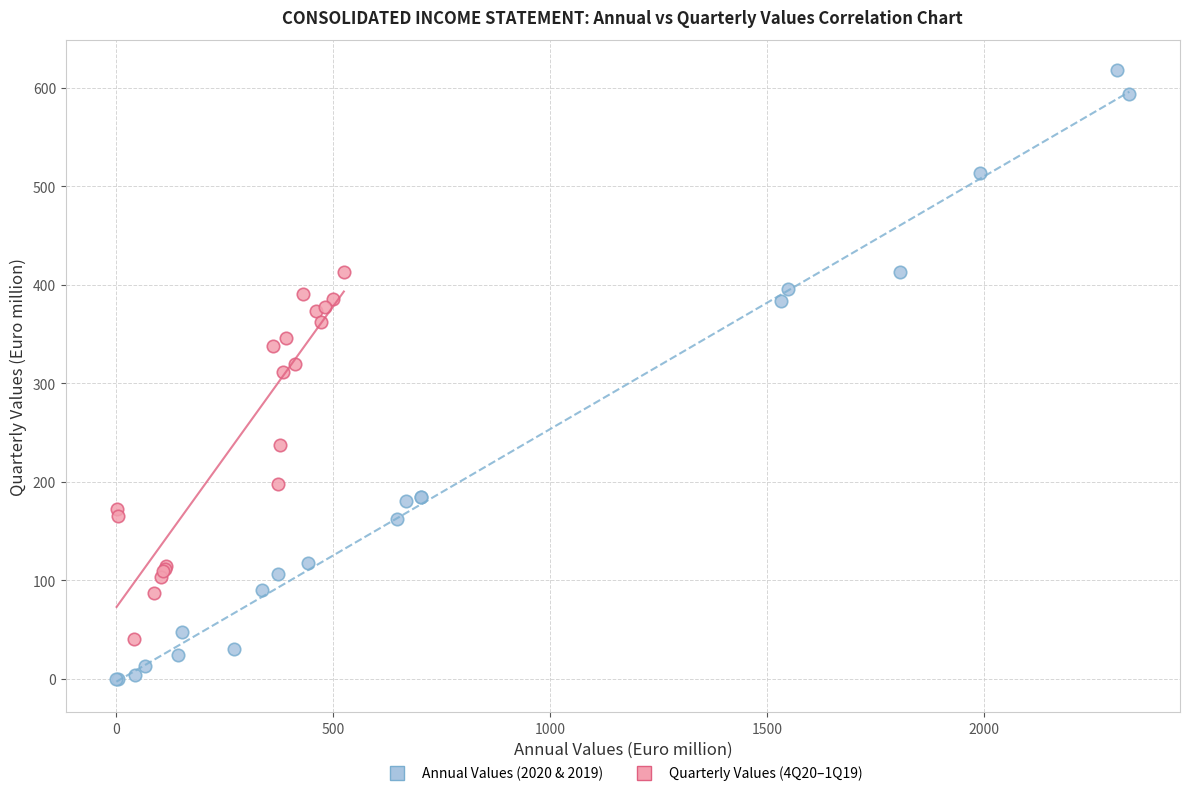

Which series has the widest spread of Y values?

Annual Values (2020 & 2019)